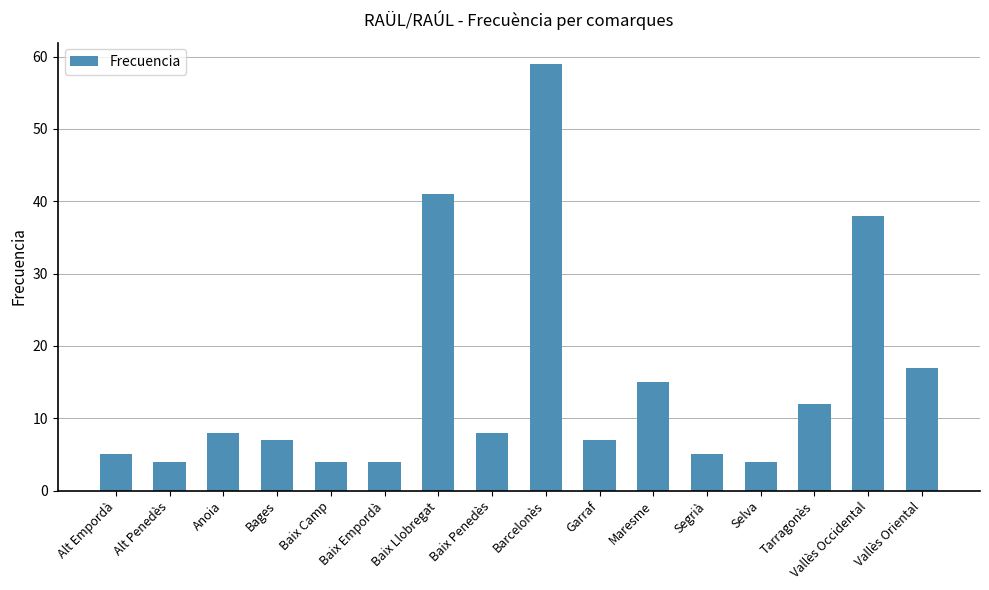

Between Anoia and Alt Penedès, which is larger?

Anoia